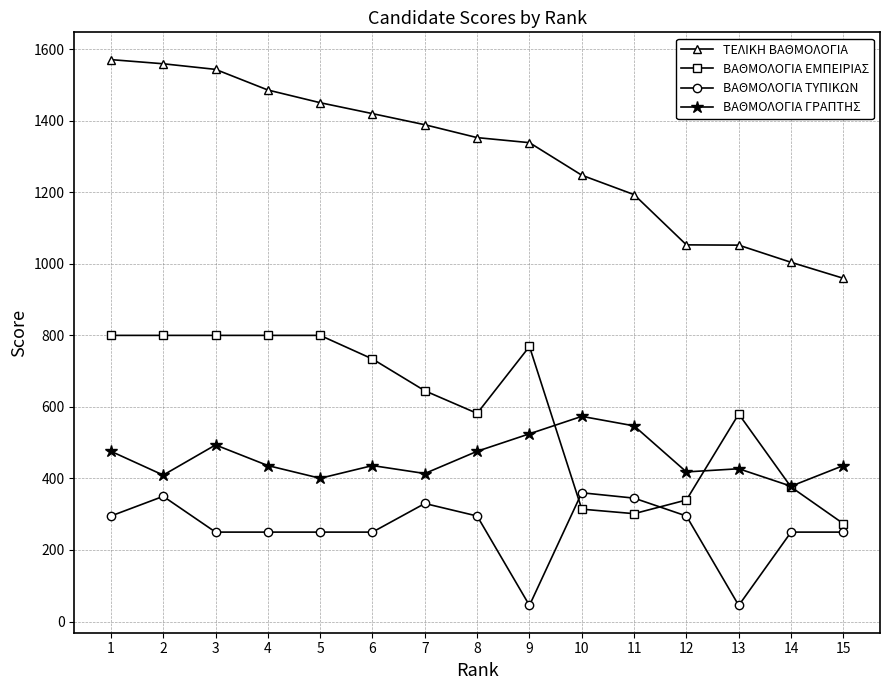

Is the value of ΤΕΛΙΚΗ ΒΑΘΜΟΛΟΓΙΑ at 8 greater than the value of ΒΑΘΜΟΛΟΓΙΑ ΤΥΠΙΚΩΝ at 12?

Yes